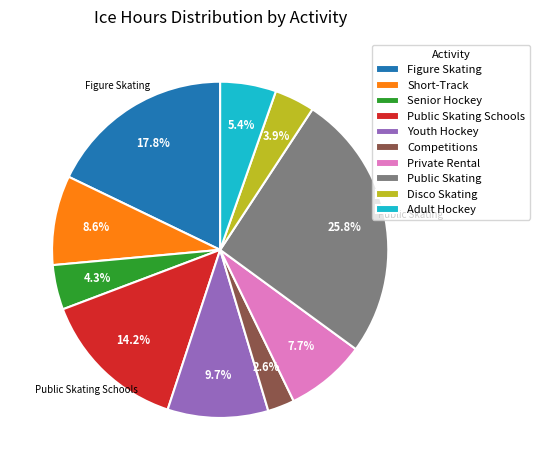

What is the ratio of the value at Figure Skating to the value at Public Skating?

0.7